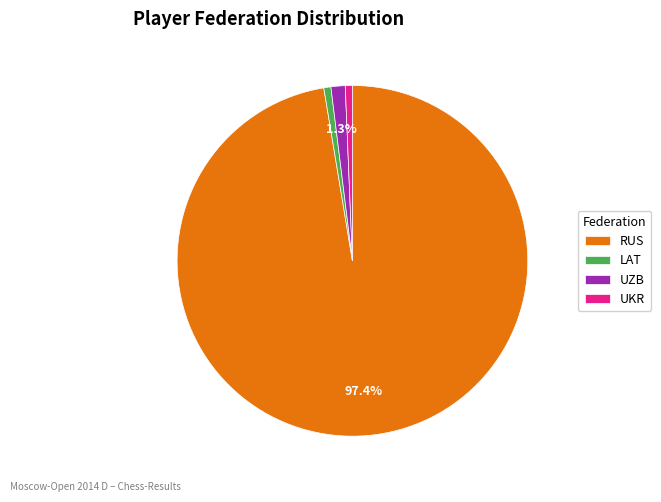

How many slices are in this pie chart?

4